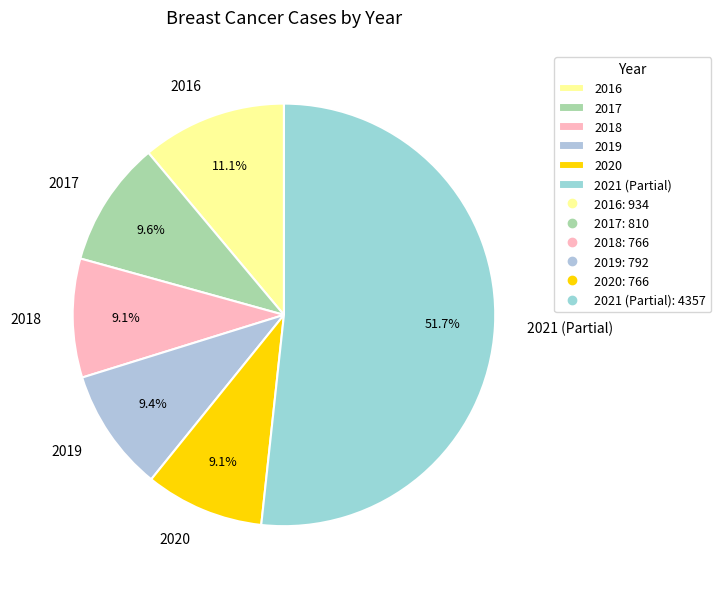

Is there a majority slice in this chart?

Yes